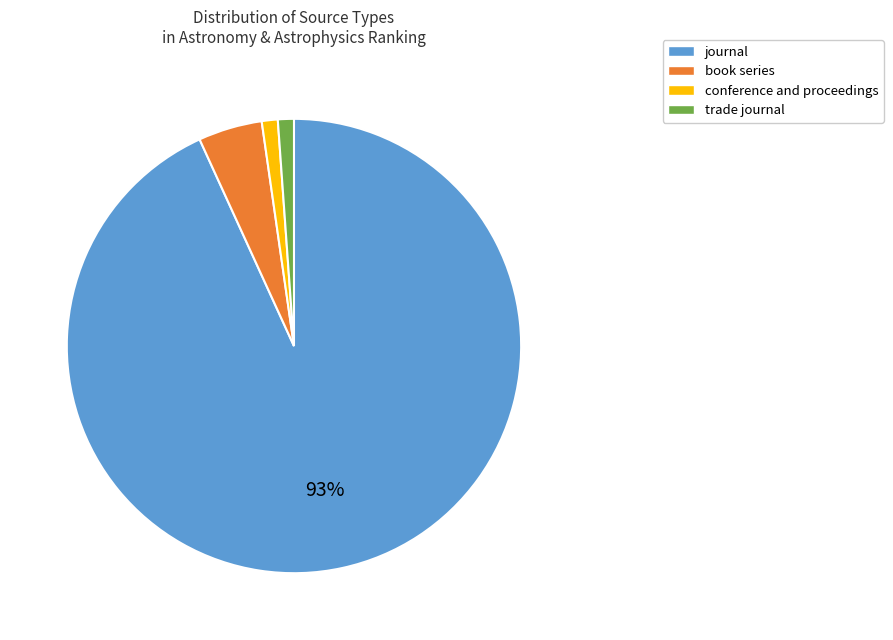

Is the sum of journal and book series greater than half?

Yes